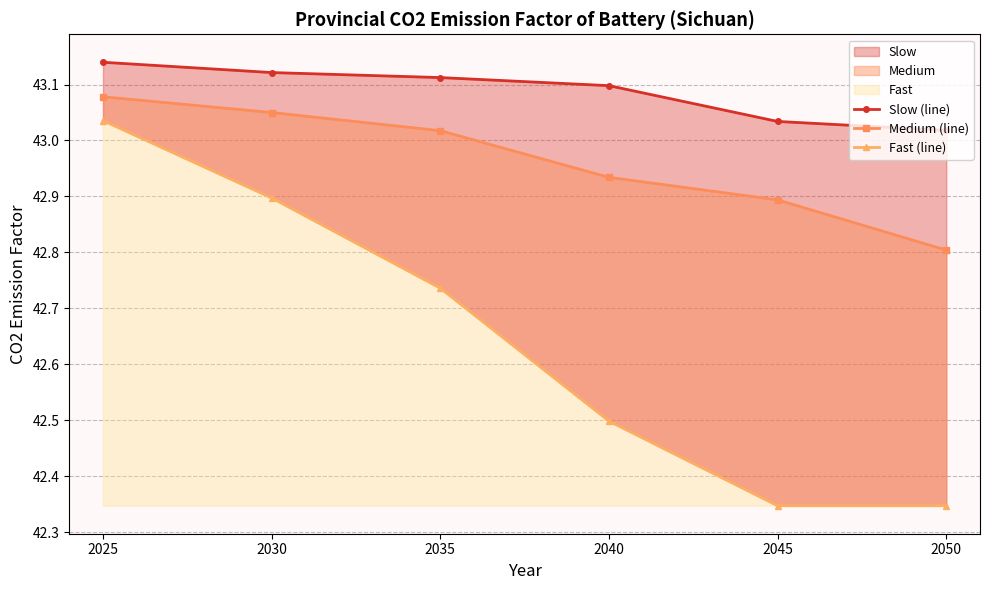

Which series has the largest total across all categories?

Slow (line)